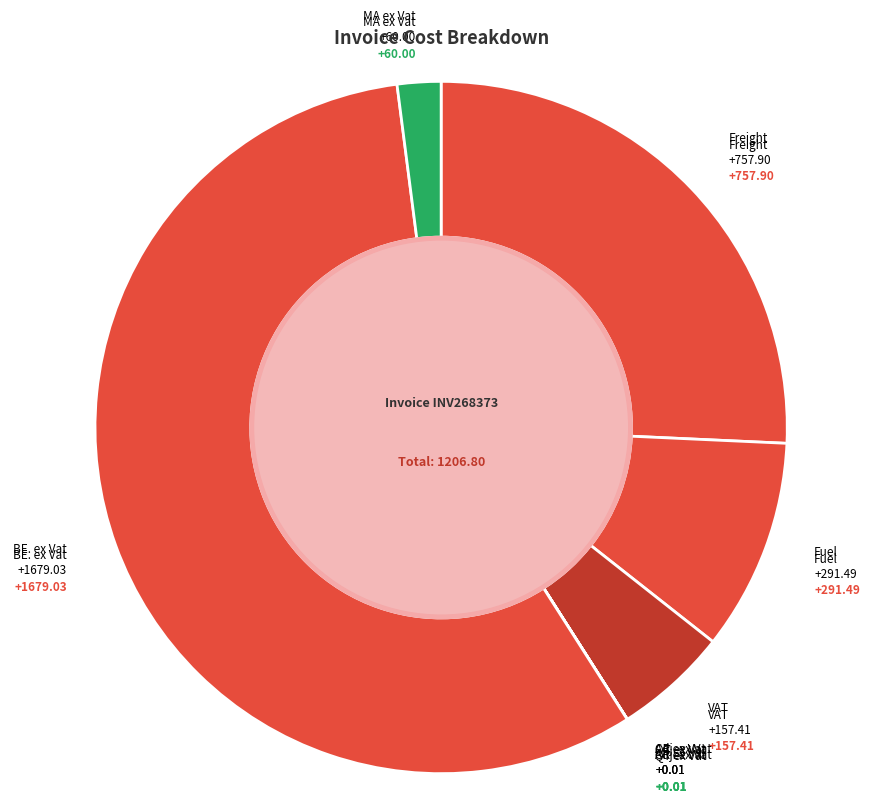

Count the number of slices in the pie.

8